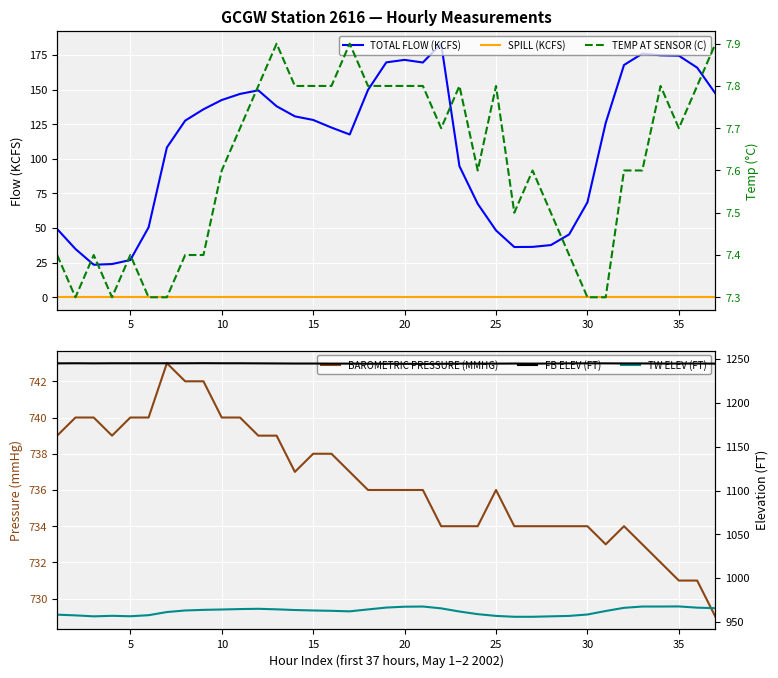

True or false: TW ELEV (FT) has more than 0 points higher than both neighbors.

True